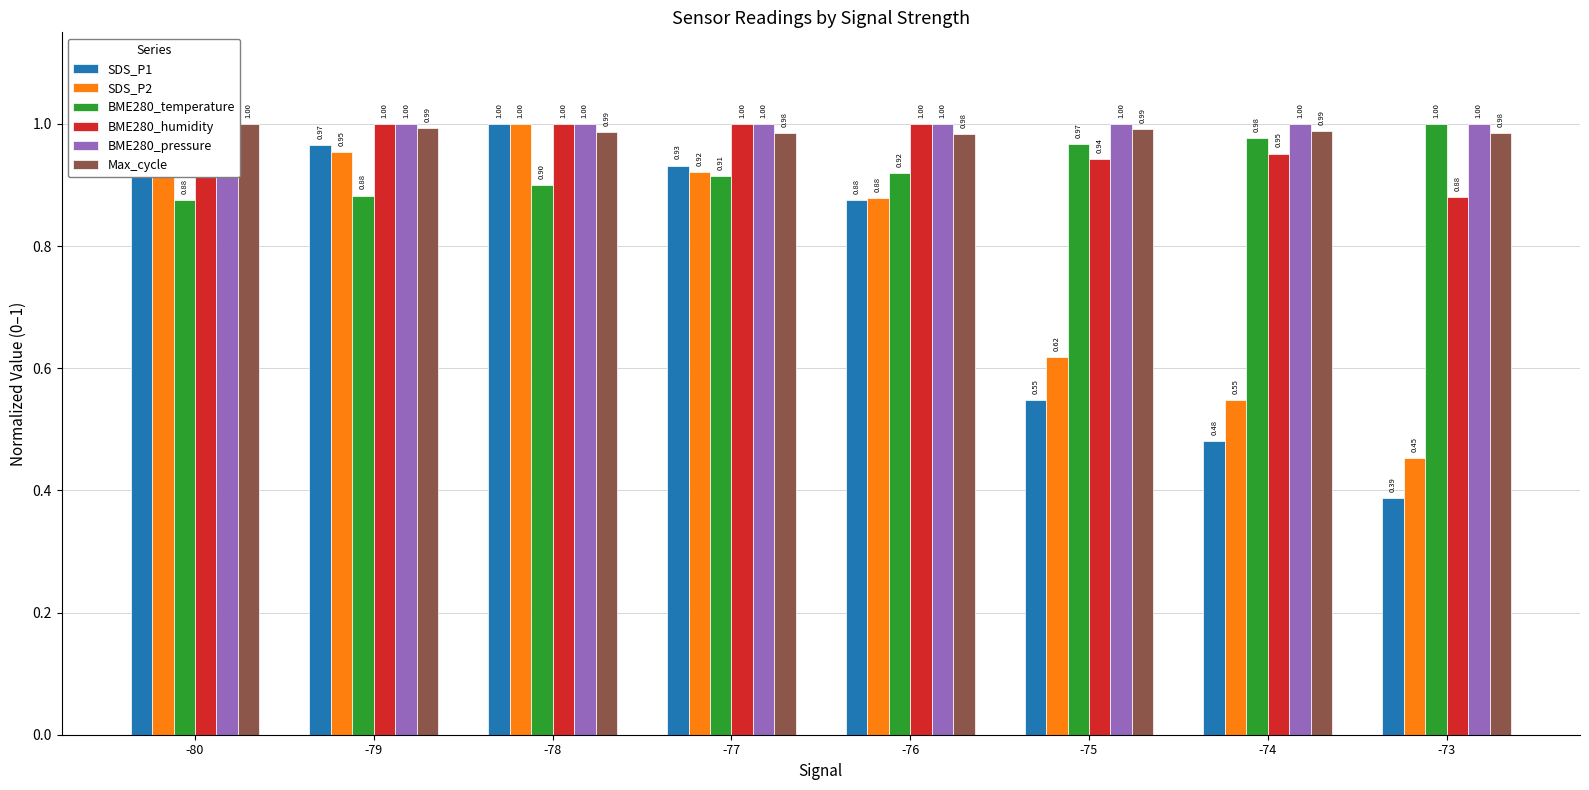

Where is SDS_P1 nearest to the value 0?

-73